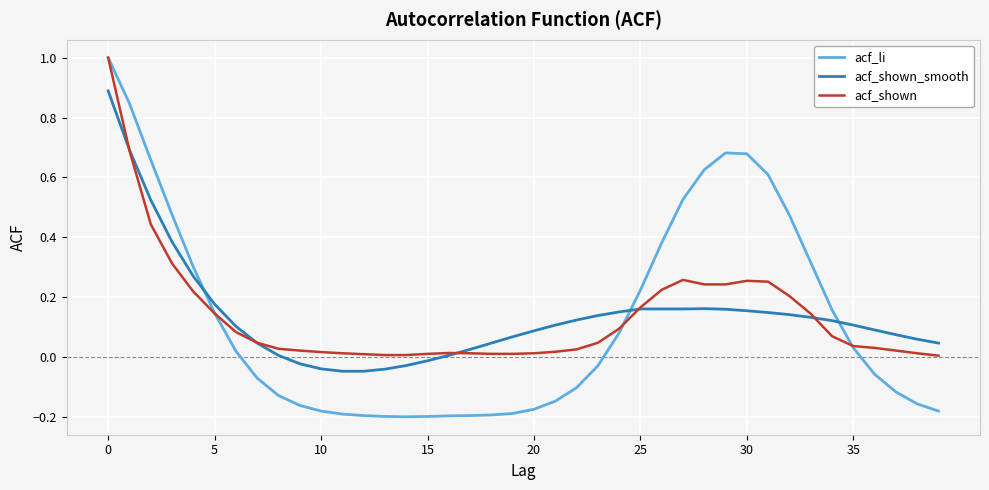

Which series has the widest spread of values?

acf_li